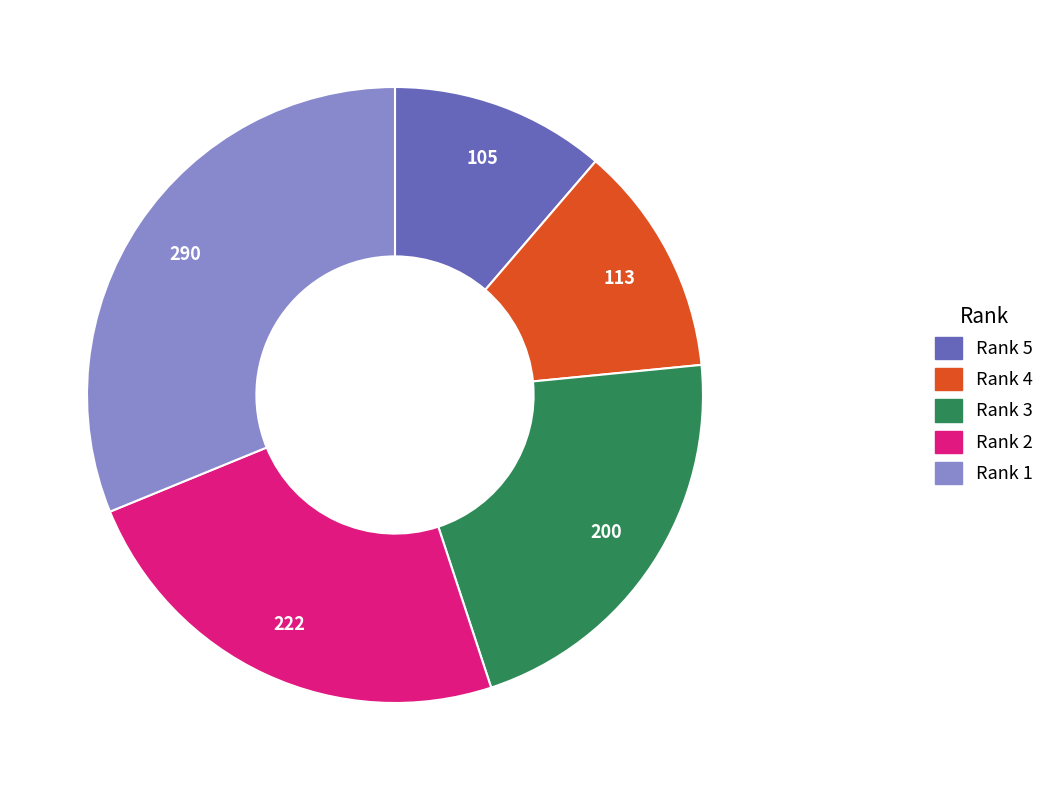

What is the smallest slice in the pie chart?

Rank 5